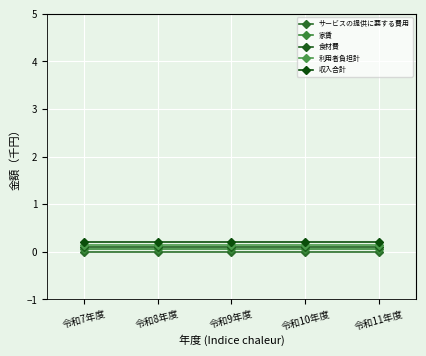

Which has a higher value, 令和8年度 or 令和10年度?

令和8年度